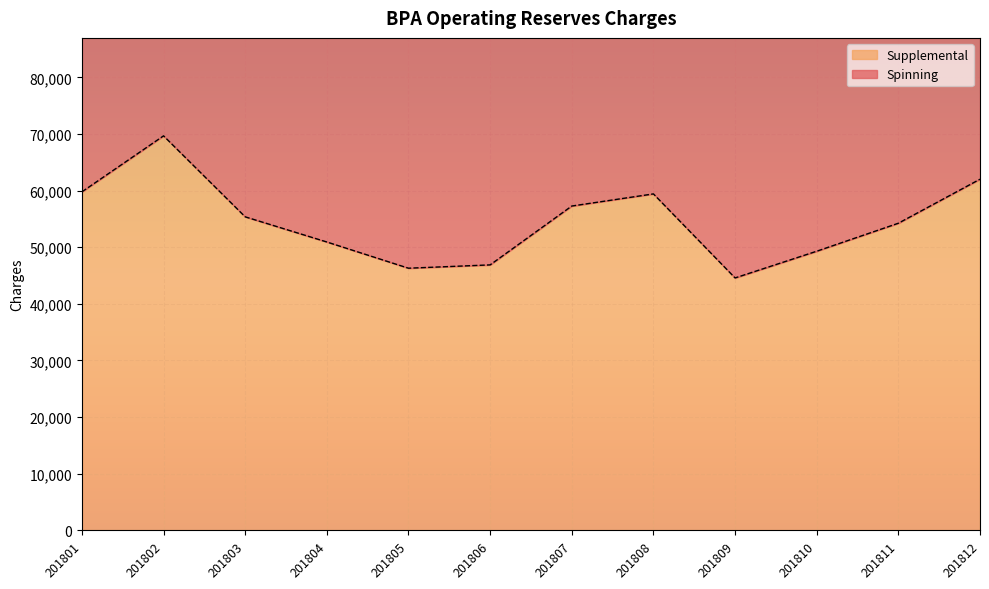

What is the approximate value of Supplemental at 201803?

55369